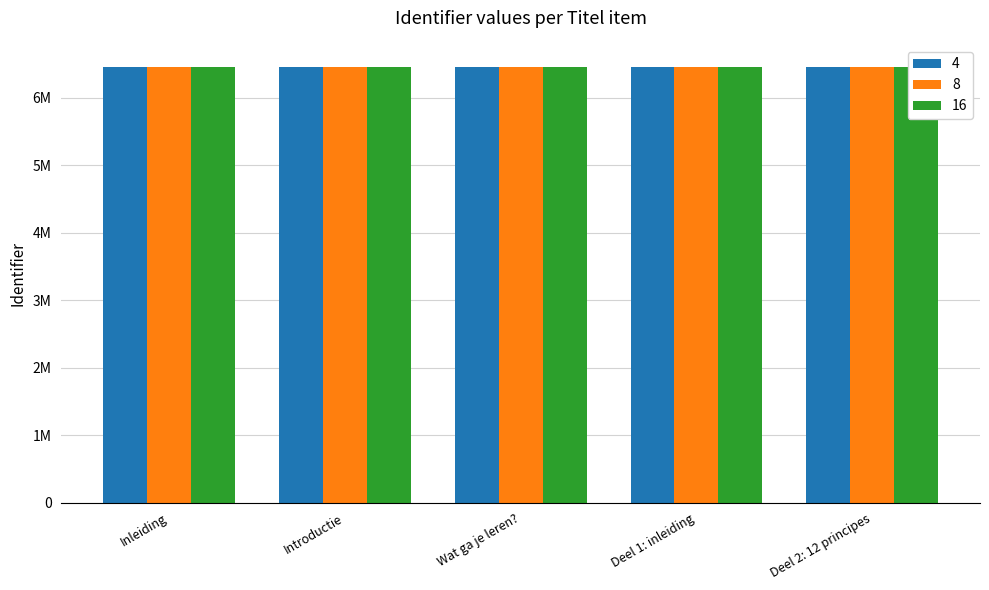

What is the difference between the highest and lowest values at Deel 2: 12 principes?

23